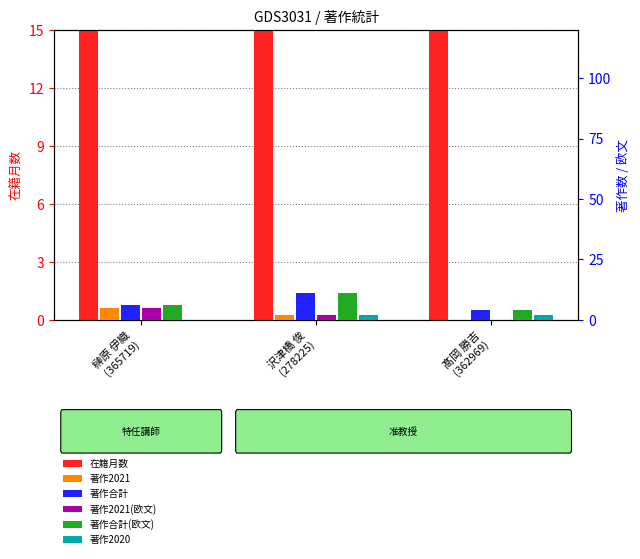

What is the difference between the maximum and minimum values in the 著作合計(欧文) series?

7